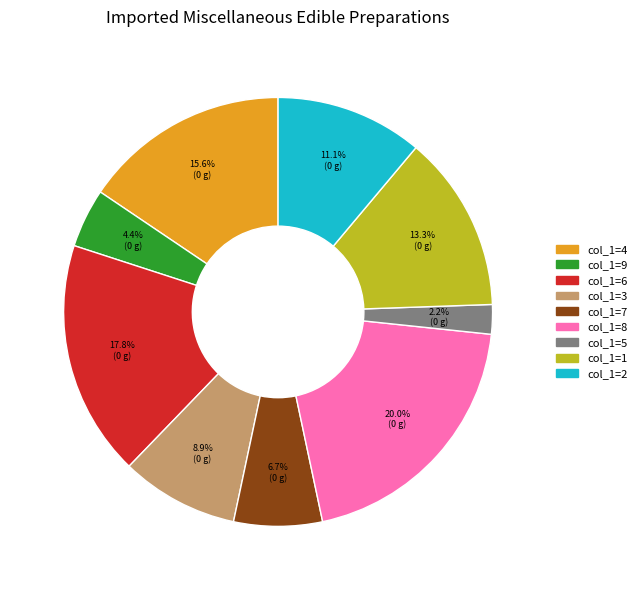

How many slices are in this pie chart?

9